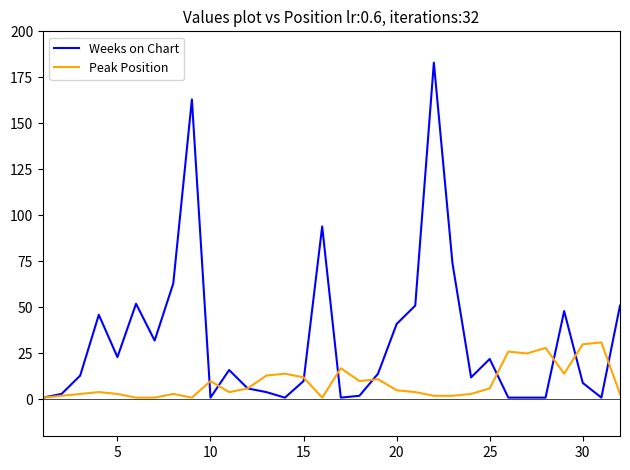

What is the minimum value shown in the chart?

1